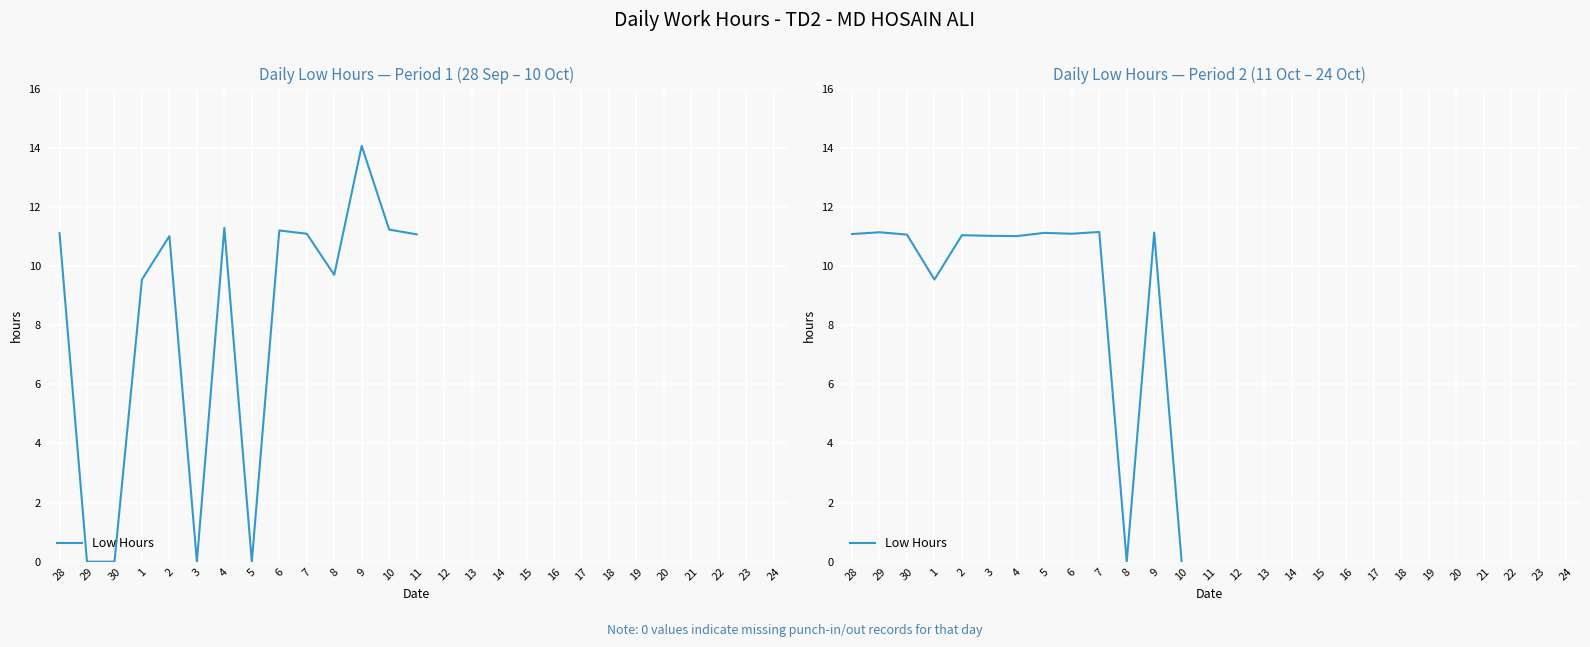

Where is the first local minimum?

1